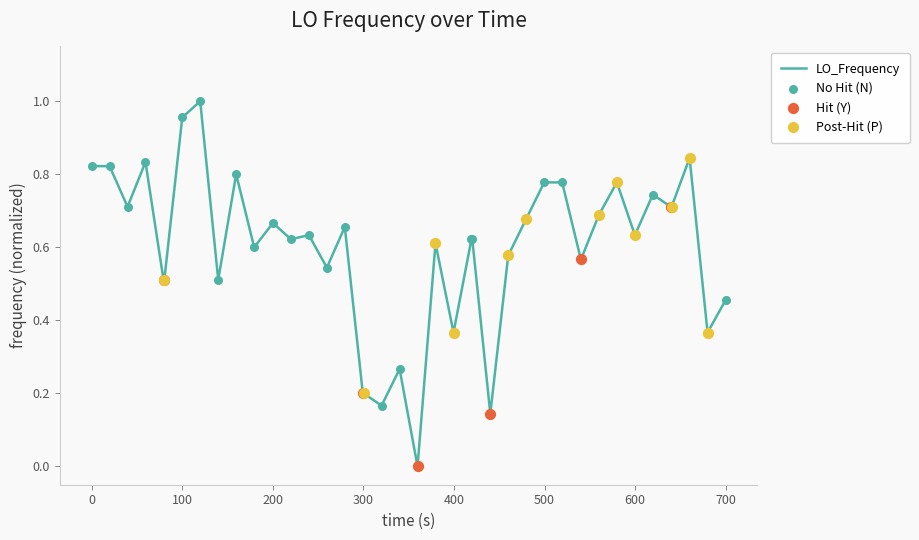

How many lines are shown in the chart?

1